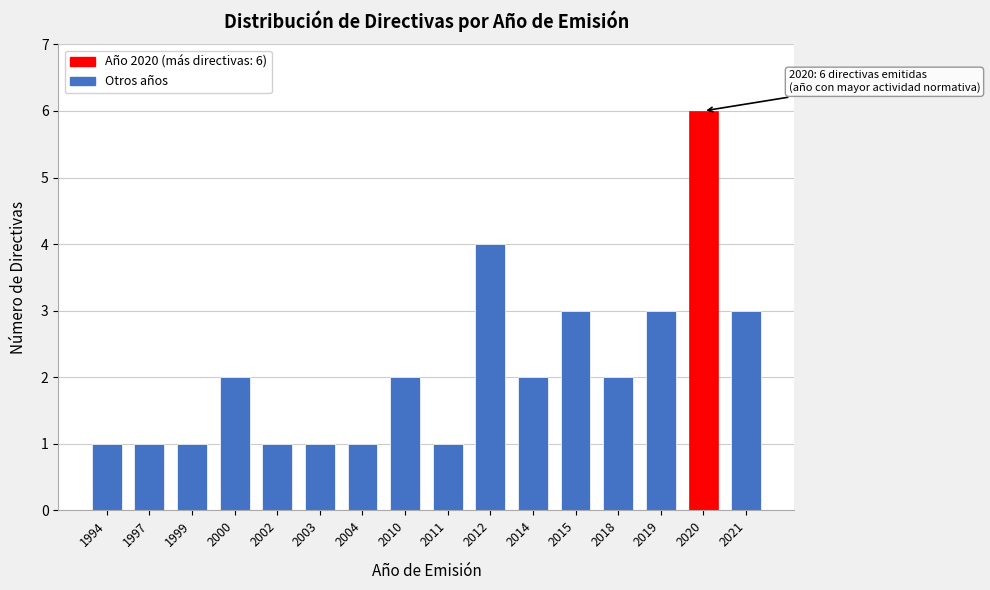

Reading right to left, extract all data points from this chart.

2021=3	2020=6	2019=3	2018=2	2015=3	2014=2	2012=4	2011=1	2010=2	2004=1	2003=1	2002=1	2000=2	1999=1	1997=1	1994=1